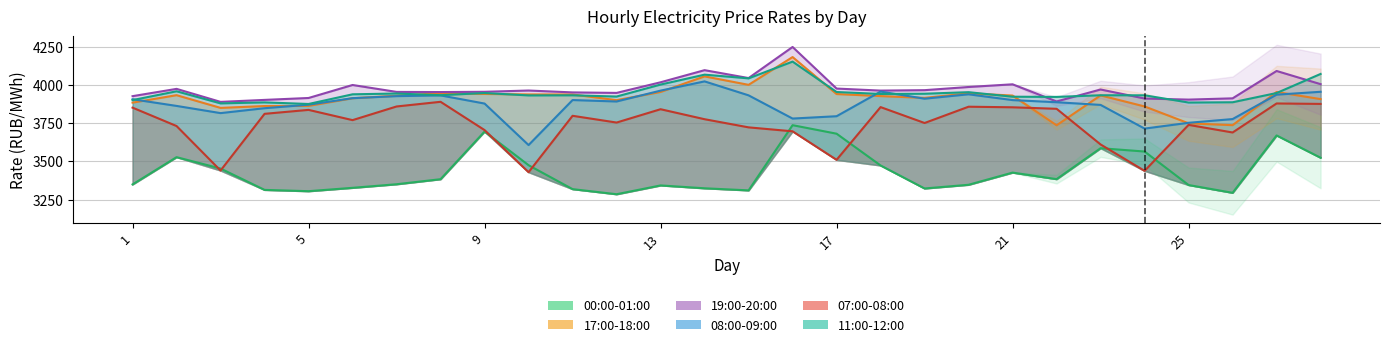

Reading left to right, transcribe all the data shown in this chart.

00:00-01:00: 1=3349.0	2=3527.5	3=3452.9	4=3313.2	5=3304.6	6=3326.7	7=3350.1	8=3383.2	9=3695.0	10=3474.8	11=3318.1	12=3284.7	13=3342.3	14=3323.6	15=3310.0	16=3736.9	17=3681.1	18=3473.1	19=3322.4	20=3346.6	21=3426.4	22=3383.6	23=3586.2	24=3564.3	25=3345.0	26=3294.0	27=3669.6	28=3523.7
17:00-18:00: 1=3884.5	2=3933.3	3=3850.1	4=3862.1	5=3863.1	6=3913.3	7=3929.8	8=3946.5	9=3941.4	10=3938.2	11=3938.0	12=3900.6	13=3954.4	14=4056.4	15=4001.0	16=4182.9	17=3940.8	18=3927.4	19=3915.6	20=3945.6	21=3930.8	22=3736.2	23=3932.0	24=3859.5	25=3749.0	26=3737.0	27=3954.1	28=3907.6
19:00-20:00: 1=3926.9	2=3974.6	3=3889.5	4=3902.4	5=3914.9	6=4000.0	7=3954.8	8=3953.8	9=3955.5	10=3963.8	11=3951.5	12=3948.2	13=4017.8	14=4097.1	15=4045.4	16=4249.0	17=3976.7	18=3963.3	19=3966.2	20=3986.9	21=4004.5	22=3892.2	23=3970.5	24=3911.4	25=3904.4	26=3912.6	27=4091.8	28=4005.5
08:00-09:00: 1=3906.6	2=3863.0	3=3815.9	4=3848.0	5=3870.8	6=3913.8	7=3927.0	8=3931.9	9=3878.4	10=3606.7	11=3901.4	12=3892.0	13=3963.2	14=4023.6	15=3932.2	16=3780.3	17=3795.5	18=3956.9	19=3910.4	20=3939.1	21=3901.2	22=3887.2	23=3869.6	24=3714.5	25=3752.5	26=3776.9	27=3936.7	28=3955.5
07:00-08:00: 1=3851.7	2=3731.3	3=3439.9	4=3811.2	5=3837.1	6=3770.0	7=3859.3	8=3890.0	9=3704.8	10=3429.0	11=3798.3	12=3754.1	13=3841.4	14=3776.0	15=3722.6	16=3696.7	17=3510.1	18=3855.3	19=3751.2	20=3857.8	21=3854.0	22=3844.2	23=3610.6	24=3437.8	25=3738.9	26=3689.0	27=3879.1	28=3876.2
11:00-12:00: 1=3901.1	2=3958.9	3=3879.6	4=3886.1	5=3875.7	6=3939.1	7=3944.2	8=3933.2	9=3947.5	10=3931.8	11=3932.5	12=3924.4	13=4002.9	14=4067.8	15=4043.4	16=4153.2	17=3954.0	18=3941.3	19=3942.8	20=3953.0	21=3923.3	22=3922.1	23=3932.8	24=3932.5	25=3885.2	26=3886.9	27=3947.4	28=4072.4